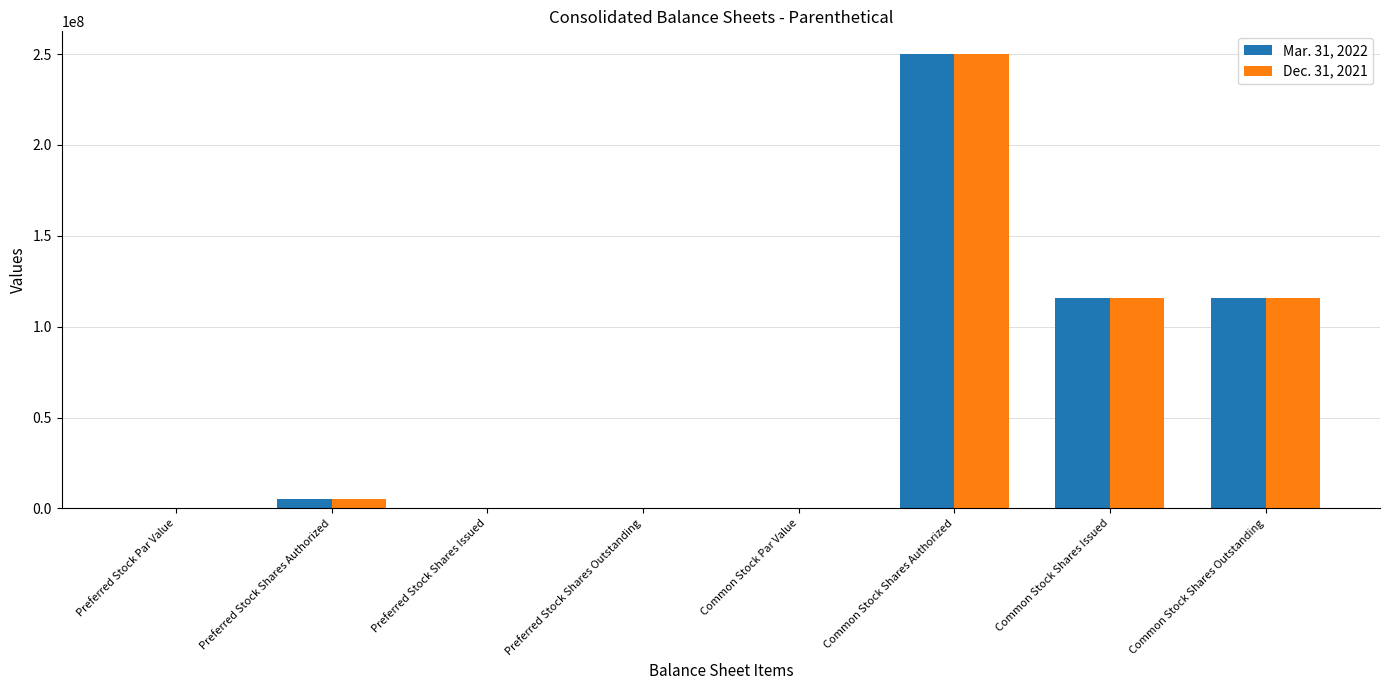

True or false: Mar. 31, 2022 has a value of 115912605.0 at Common Stock Shares Outstanding.

True